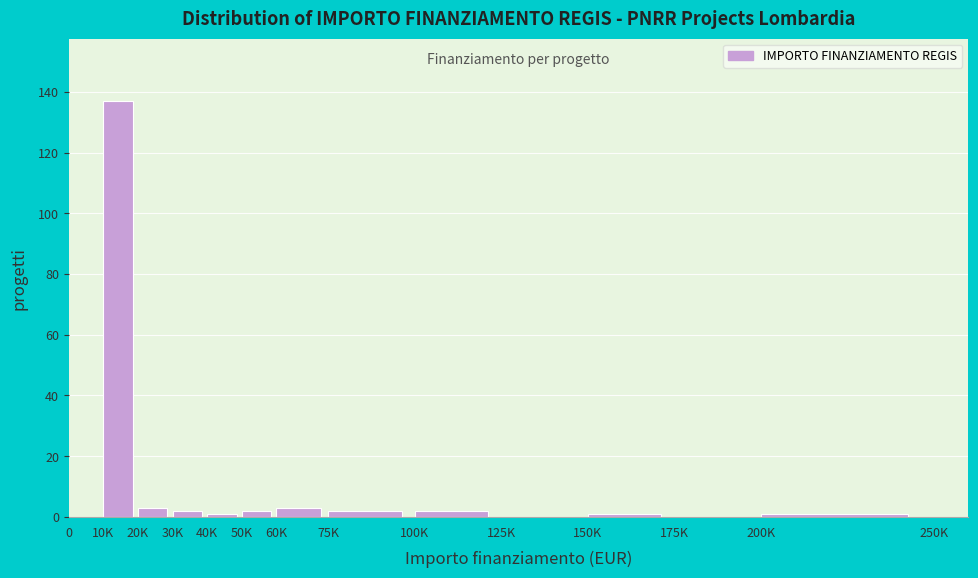

Reading left to right, list all the values displayed in this chart.

0=0	10K=137	20K=3	30K=2	40K=1	50K=2	60K=3	75K=2	100K=2	125K=0	150K=1	175K=0	200K=1